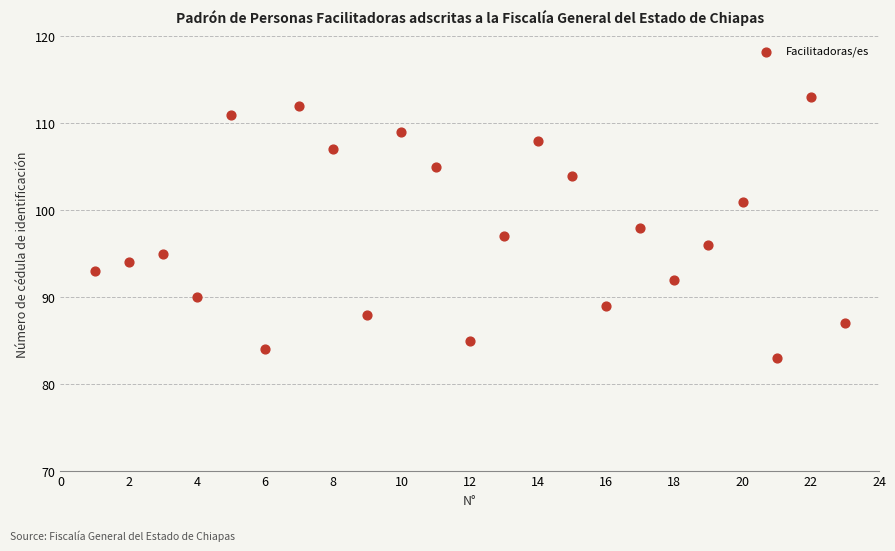

What is the range of X values (max minus min)?

22